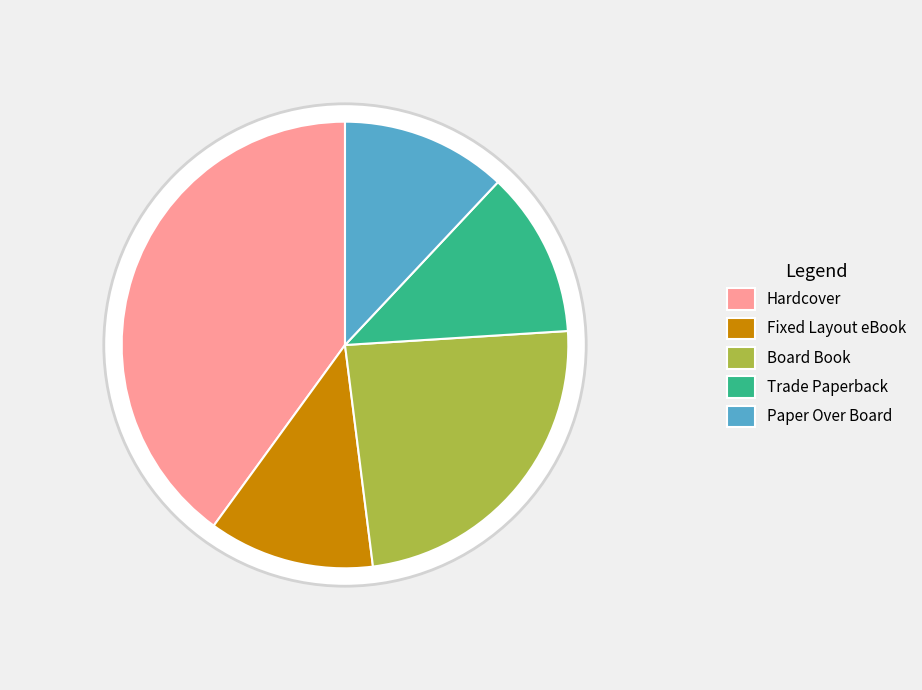

What is the smallest slice in the pie chart?

Fixed Layout eBook